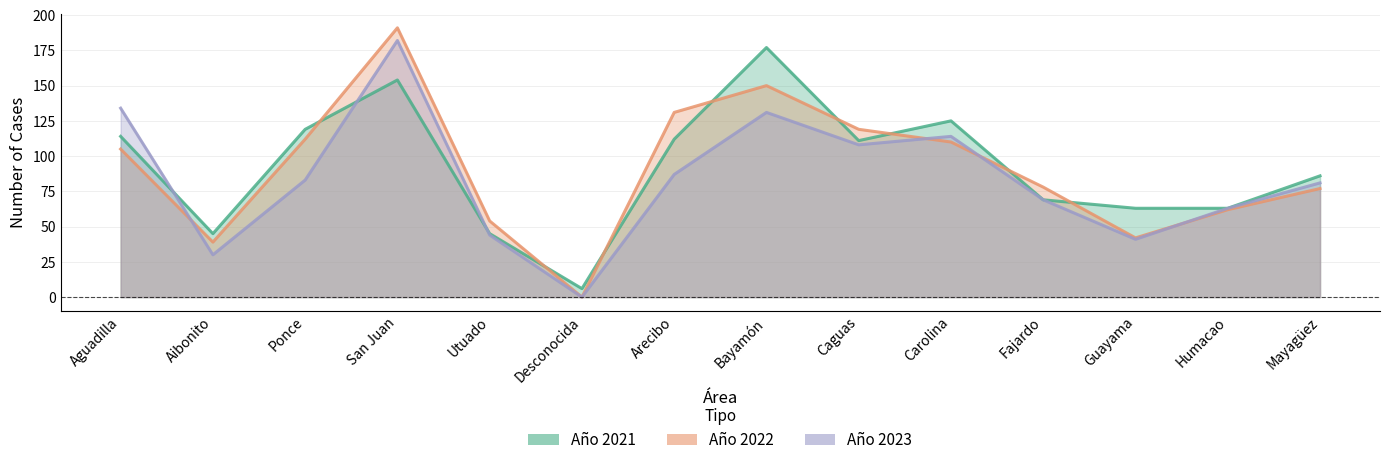

How many series are shown in this chart?

3